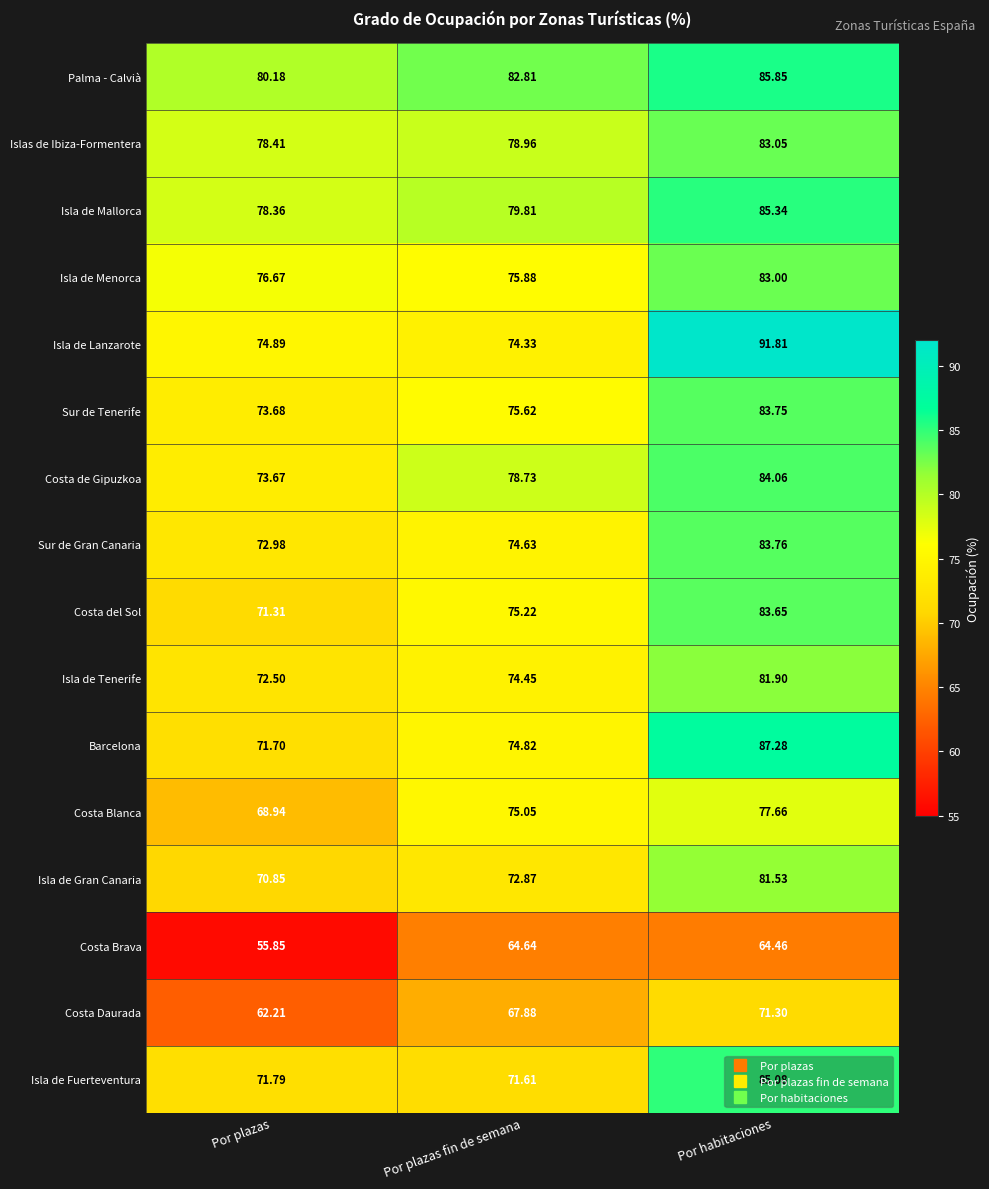

How many data points does each series have?

3